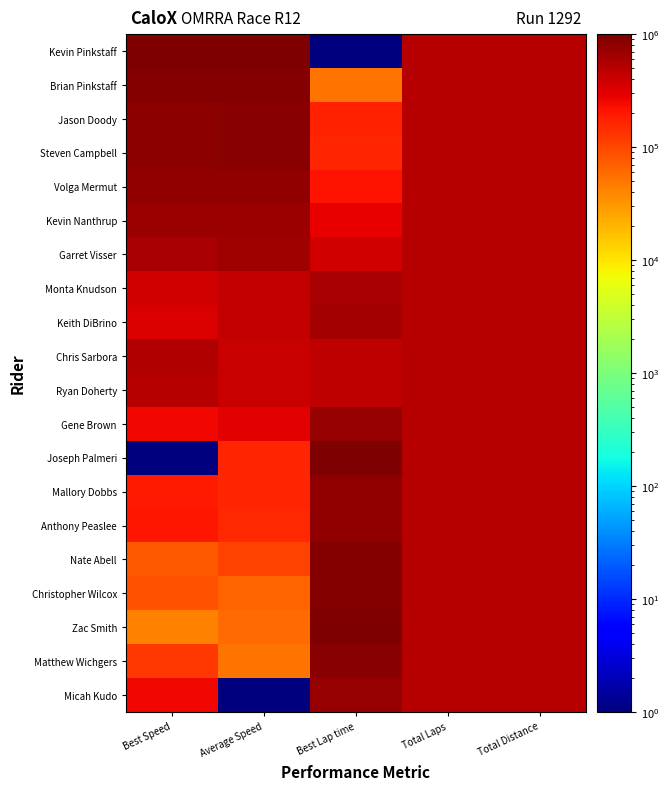

Count the number of data series in this chart.

20